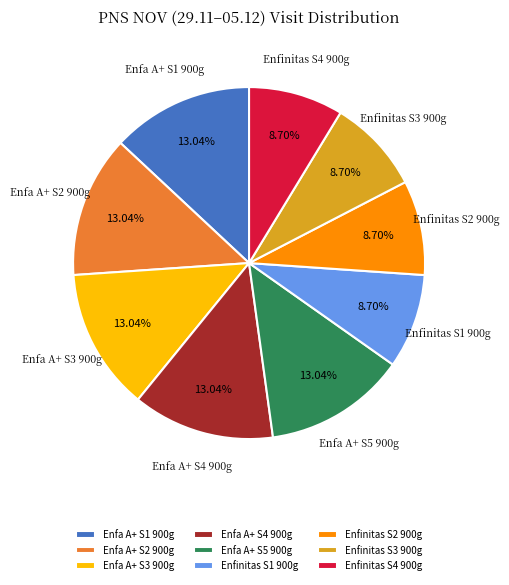

Which has a higher value, Enfinitas S3 900g or Enfa A+ S1 900g?

Enfa A+ S1 900g